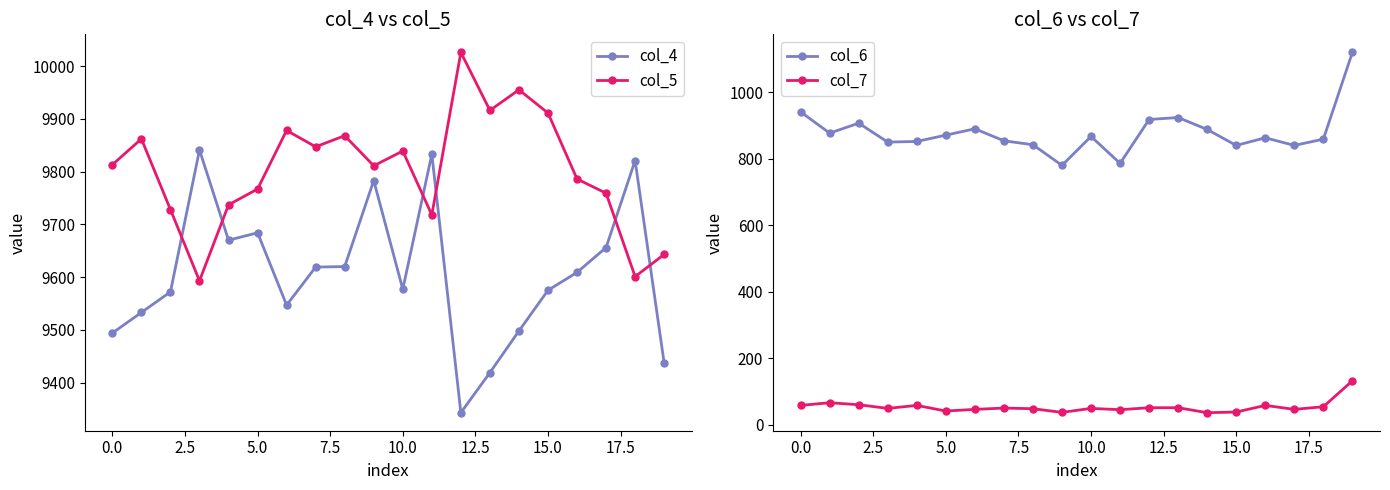

Does the chart display data point markers on the line(s)?

Yes